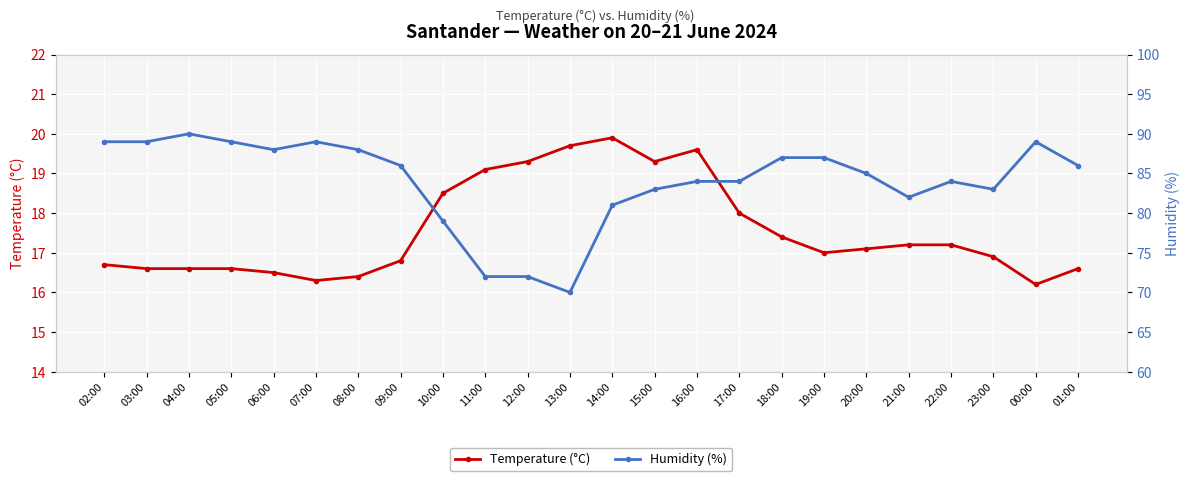

How many distinct data groups are displayed?

2